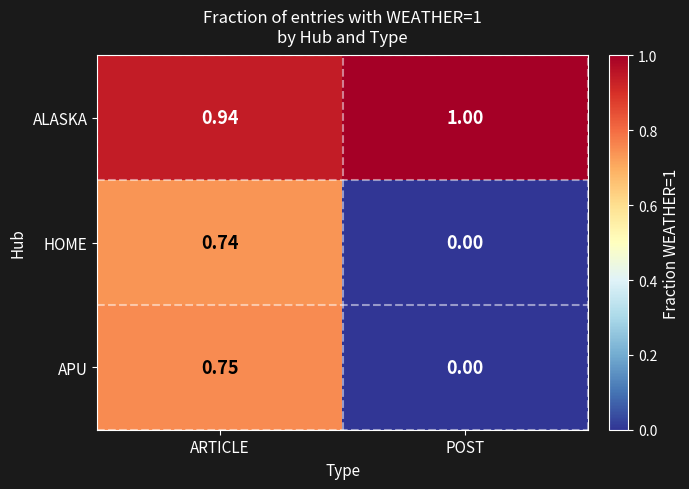

Rank the categories by APU value from lowest to highest.

POST, ARTICLE